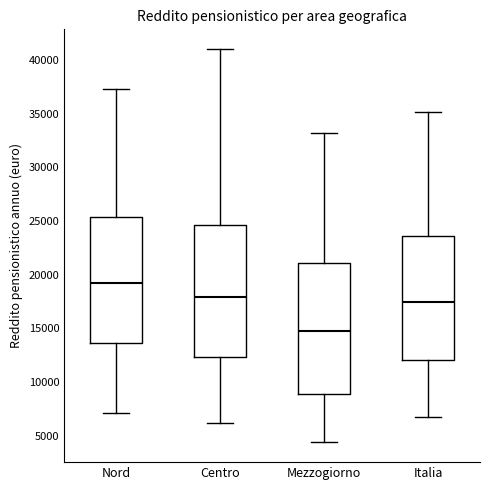

Which box's median line is the lowest?

Mezzogiorno